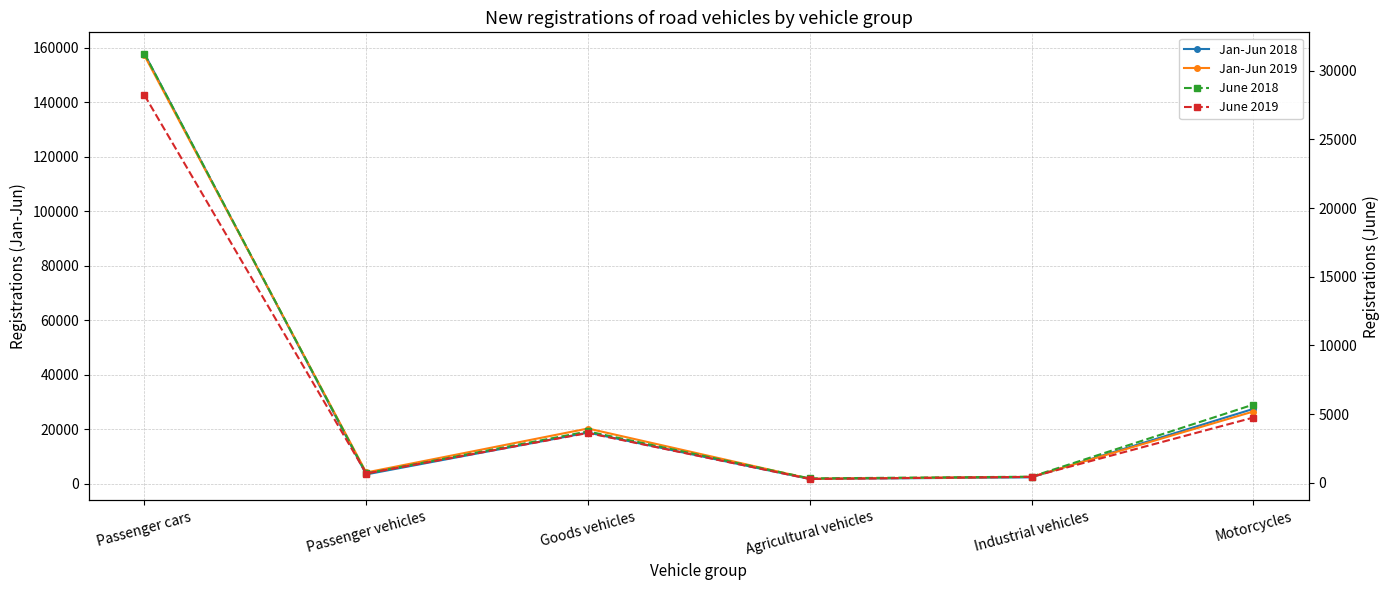

Which category has the highest value across all series?

Passenger cars